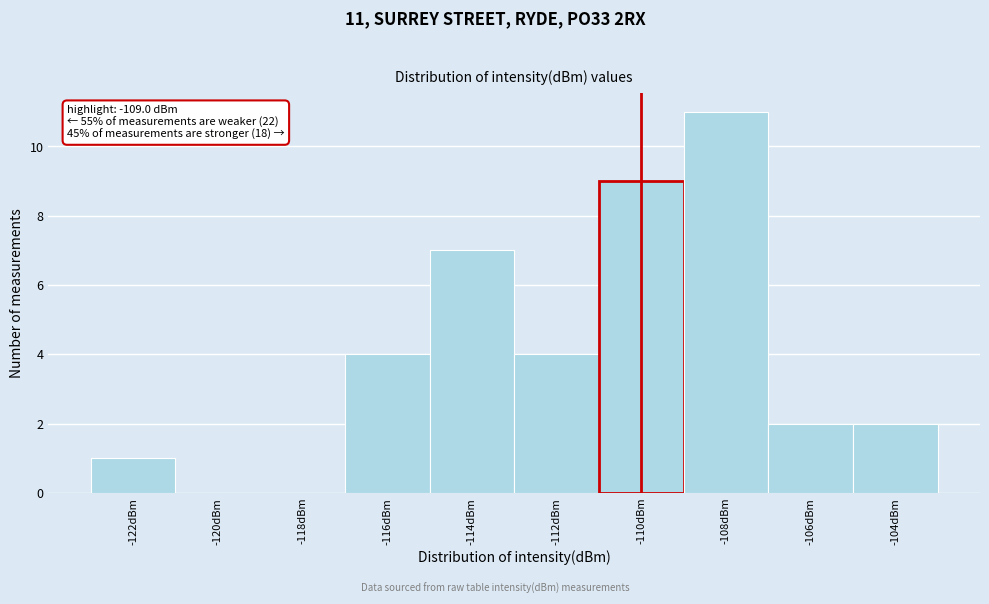

Reading left to right, transcribe all the data shown in this chart.

-122dBm=1	-120dBm=0	-118dBm=0	-116dBm=4	-114dBm=7	-112dBm=4	-110dBm=9	-108dBm=11	-106dBm=2	-104dBm=2